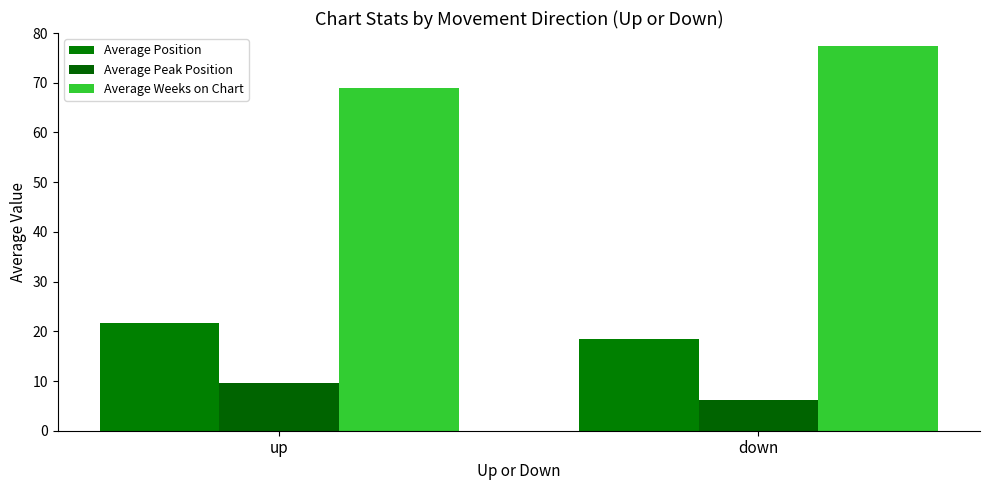

What is the total value across all series at down?

101.9